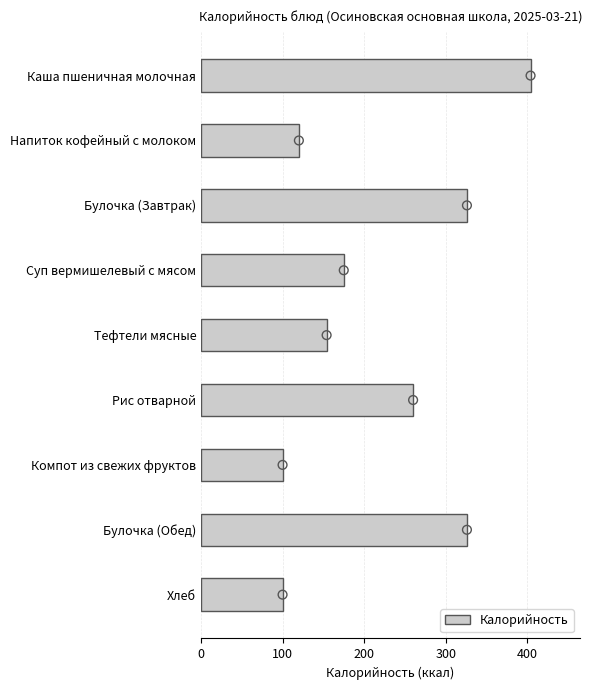

What is the lowest value of the Калорийность series?

100